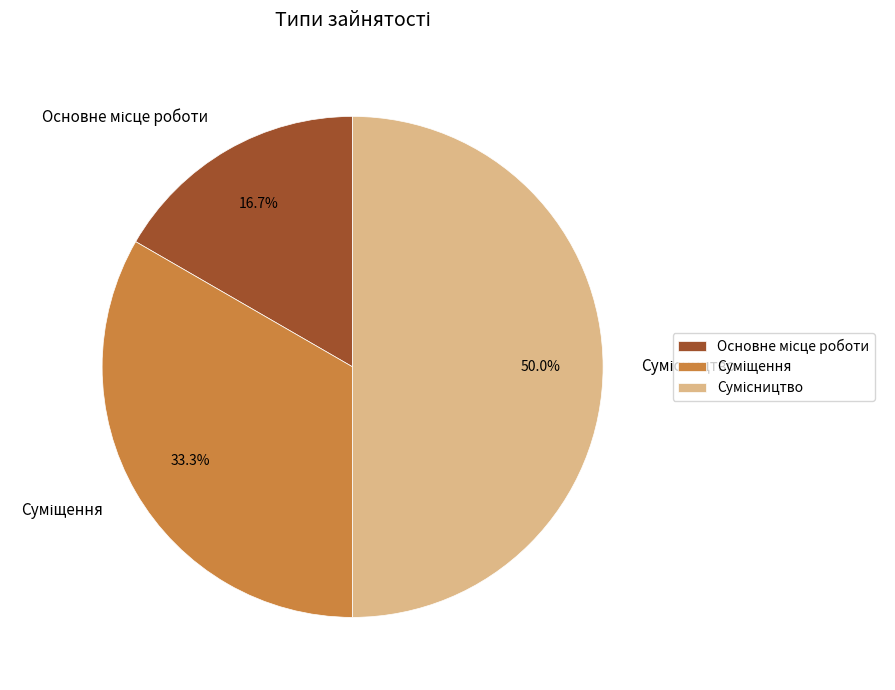

The Основне місце роботи slice represents 10% of the pie. True or false?

False